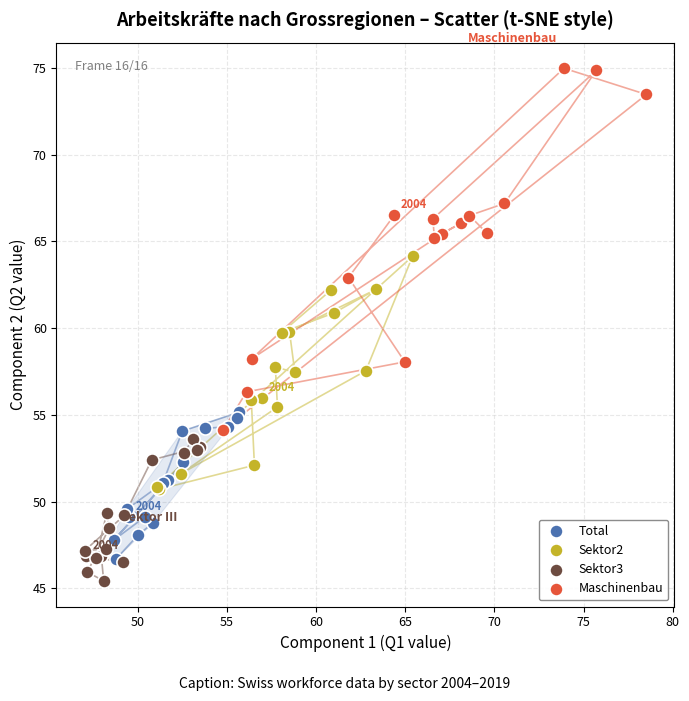

What are all the series names shown in the legend?

Total, Sektor2, Sektor3, Maschinenbau